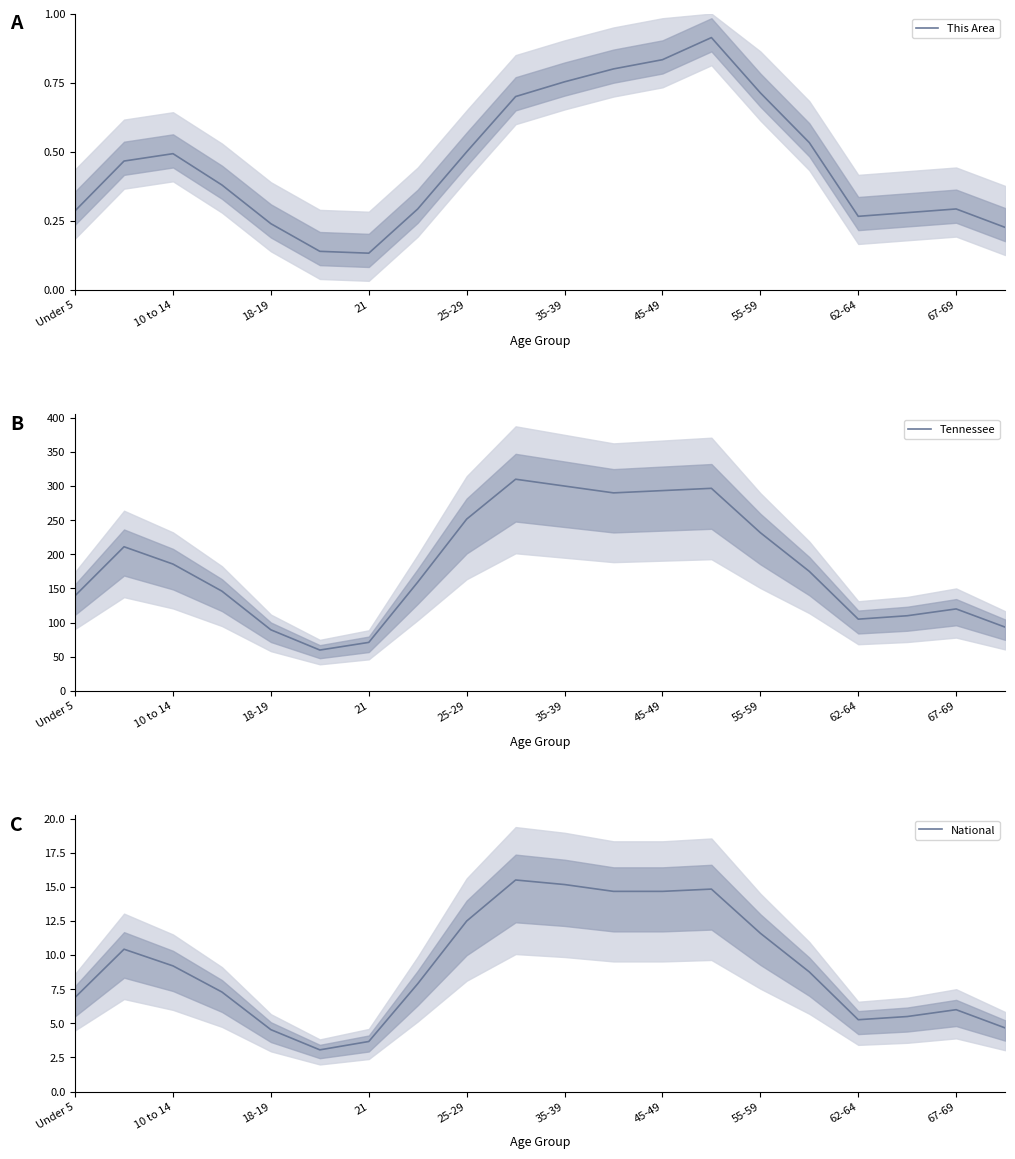

What is the lowest value of the National series?

3.1